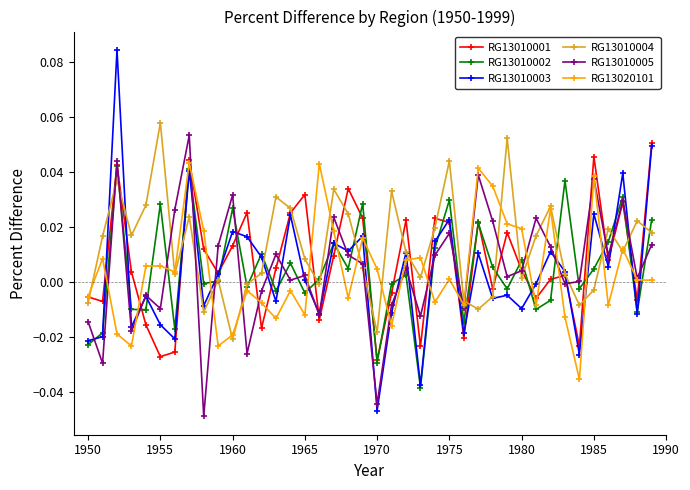

Which series ends up on top after the final intersection of RG13020101 and RG13010004?

RG13010004